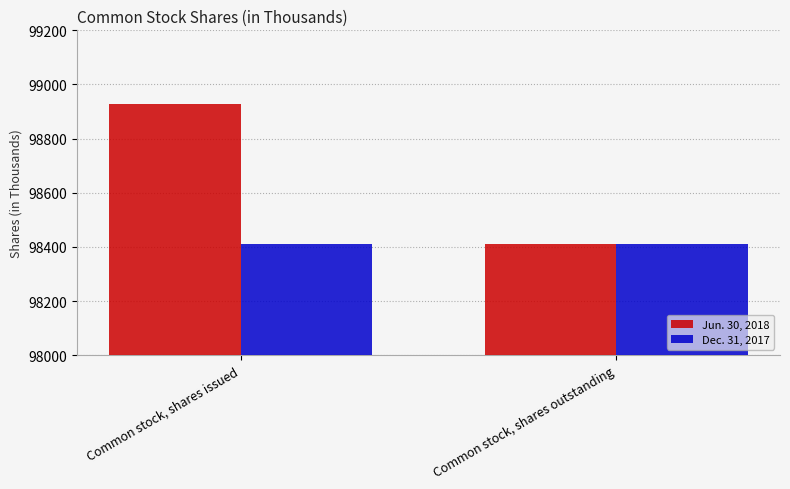

Which series has the largest range (max minus min)?

Jun. 30, 2018